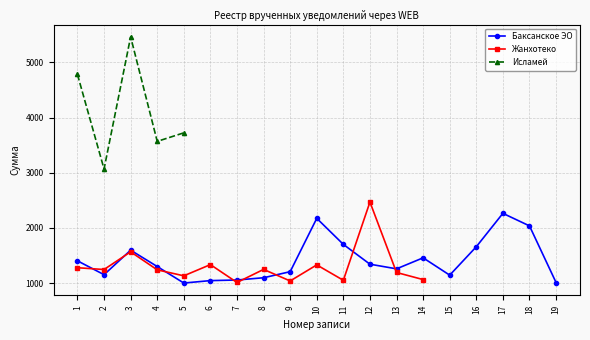

Which series has the largest range (max minus min)?

Исламей